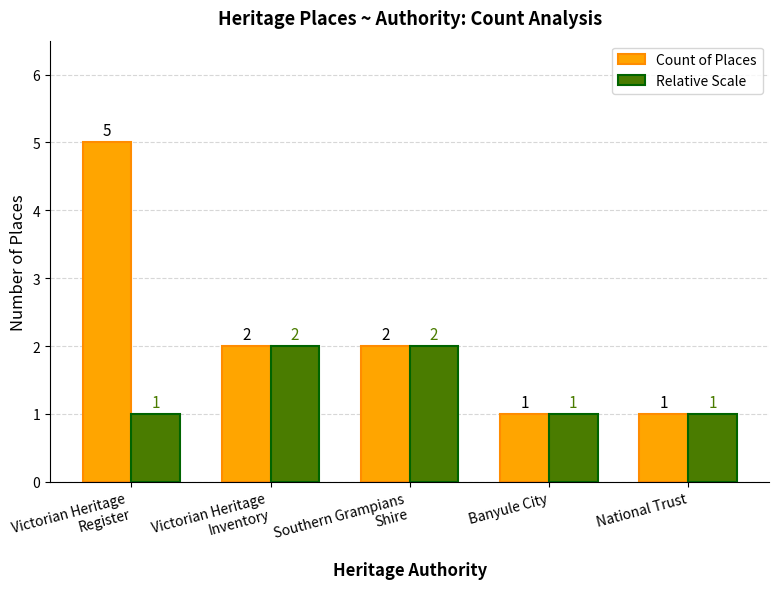

Reading right to left, what are all the values shown in this chart?

Count of Places: National Trust=1	Banyule City=1	Southern Grampians
Shire=2	Victorian Heritage
Inventory=2	Victorian Heritage
Register=5
Relative Scale: National Trust=1	Banyule City=1	Southern Grampians
Shire=2	Victorian Heritage
Inventory=2	Victorian Heritage
Register=1